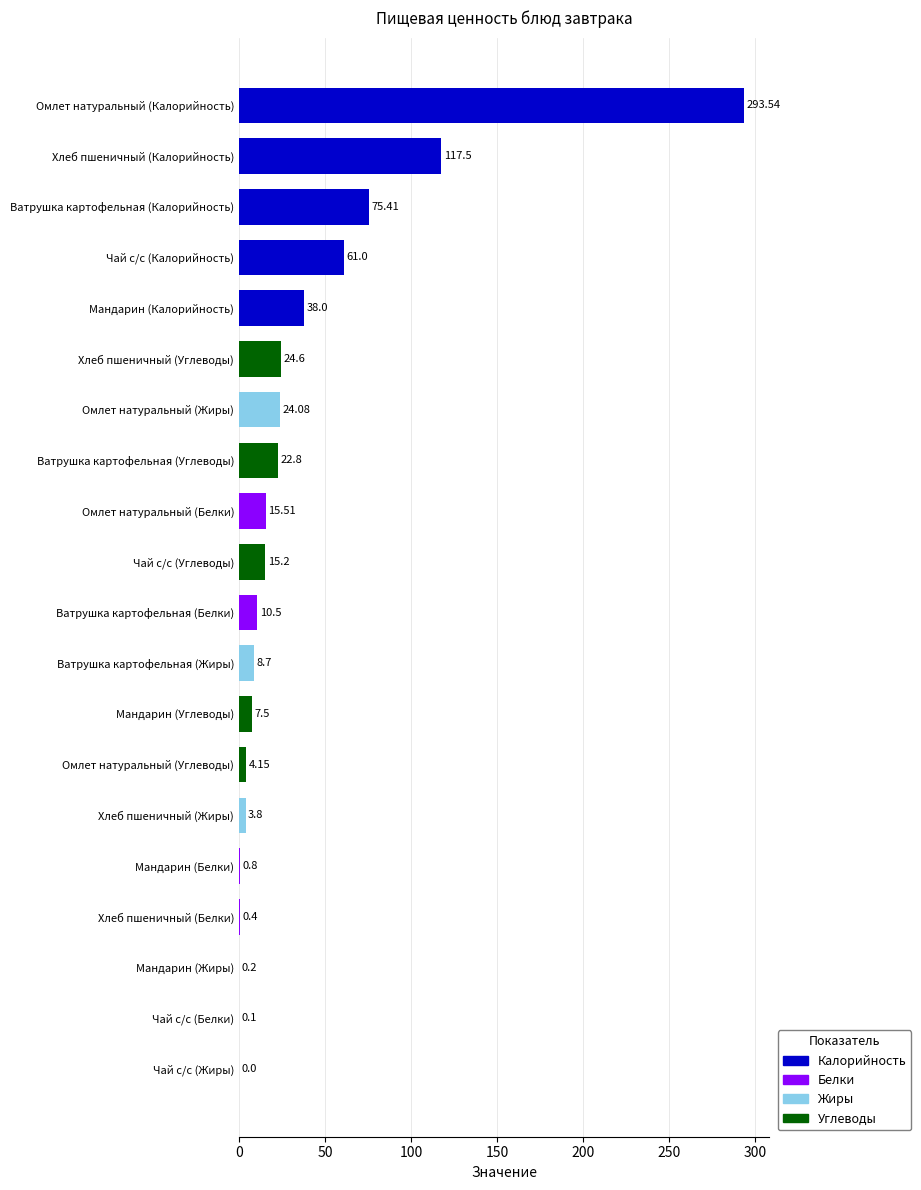

How many series are shown in this chart?

4